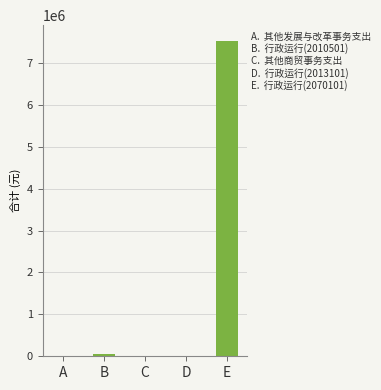

The chart shows a value of 2430786.9 at E. True or false?

False